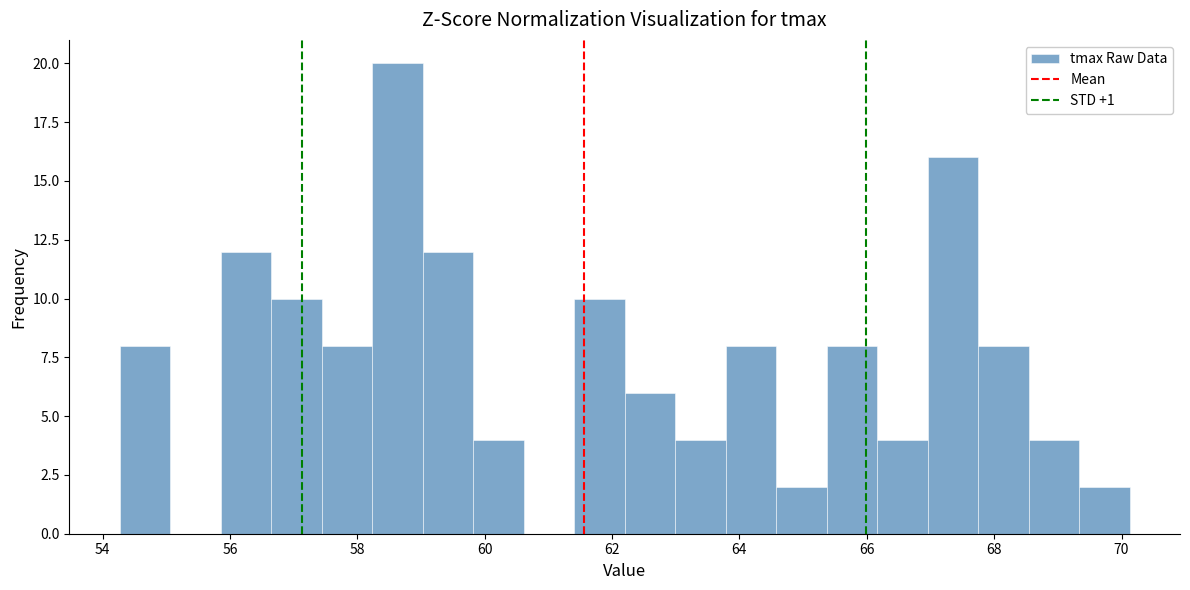

Read against the x-axis, roughly where is the centre of the tallest bar?

58.6